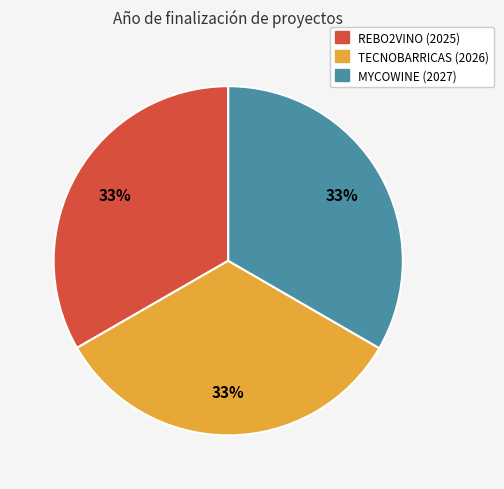

Is it true that MYCOWINE (2027) is 33% of the pie?

True